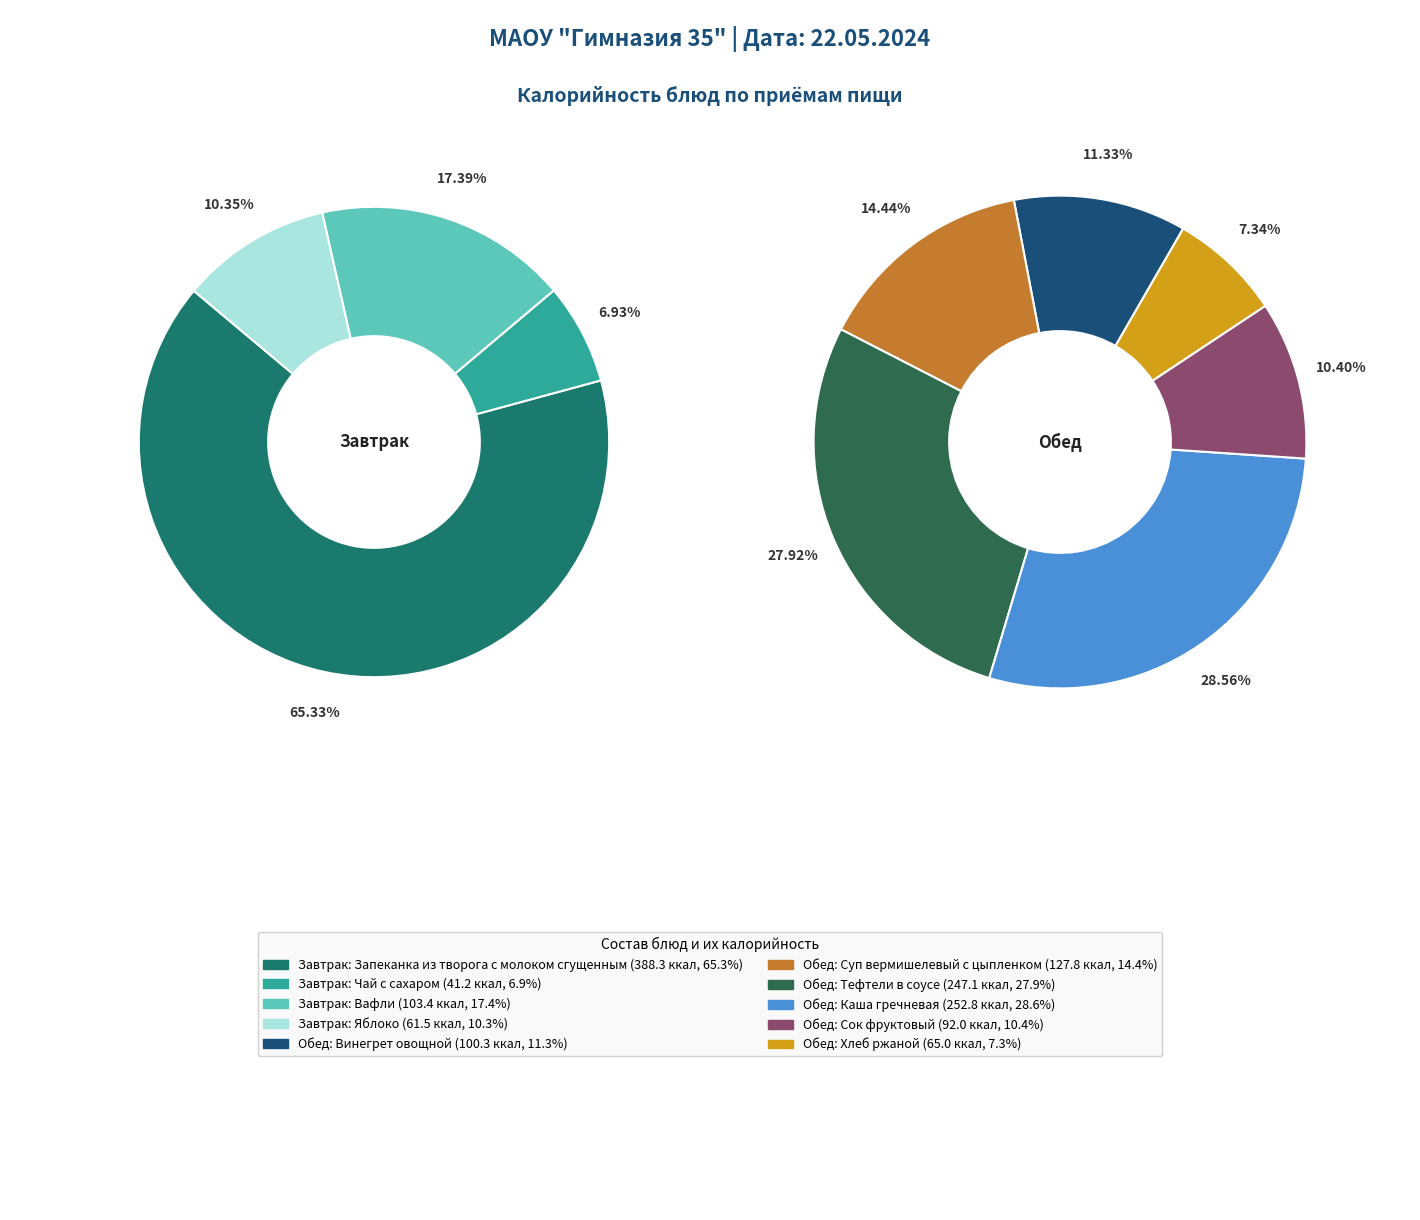

To the nearest percent, what is the difference between the largest and smallest slice percentages?

58%